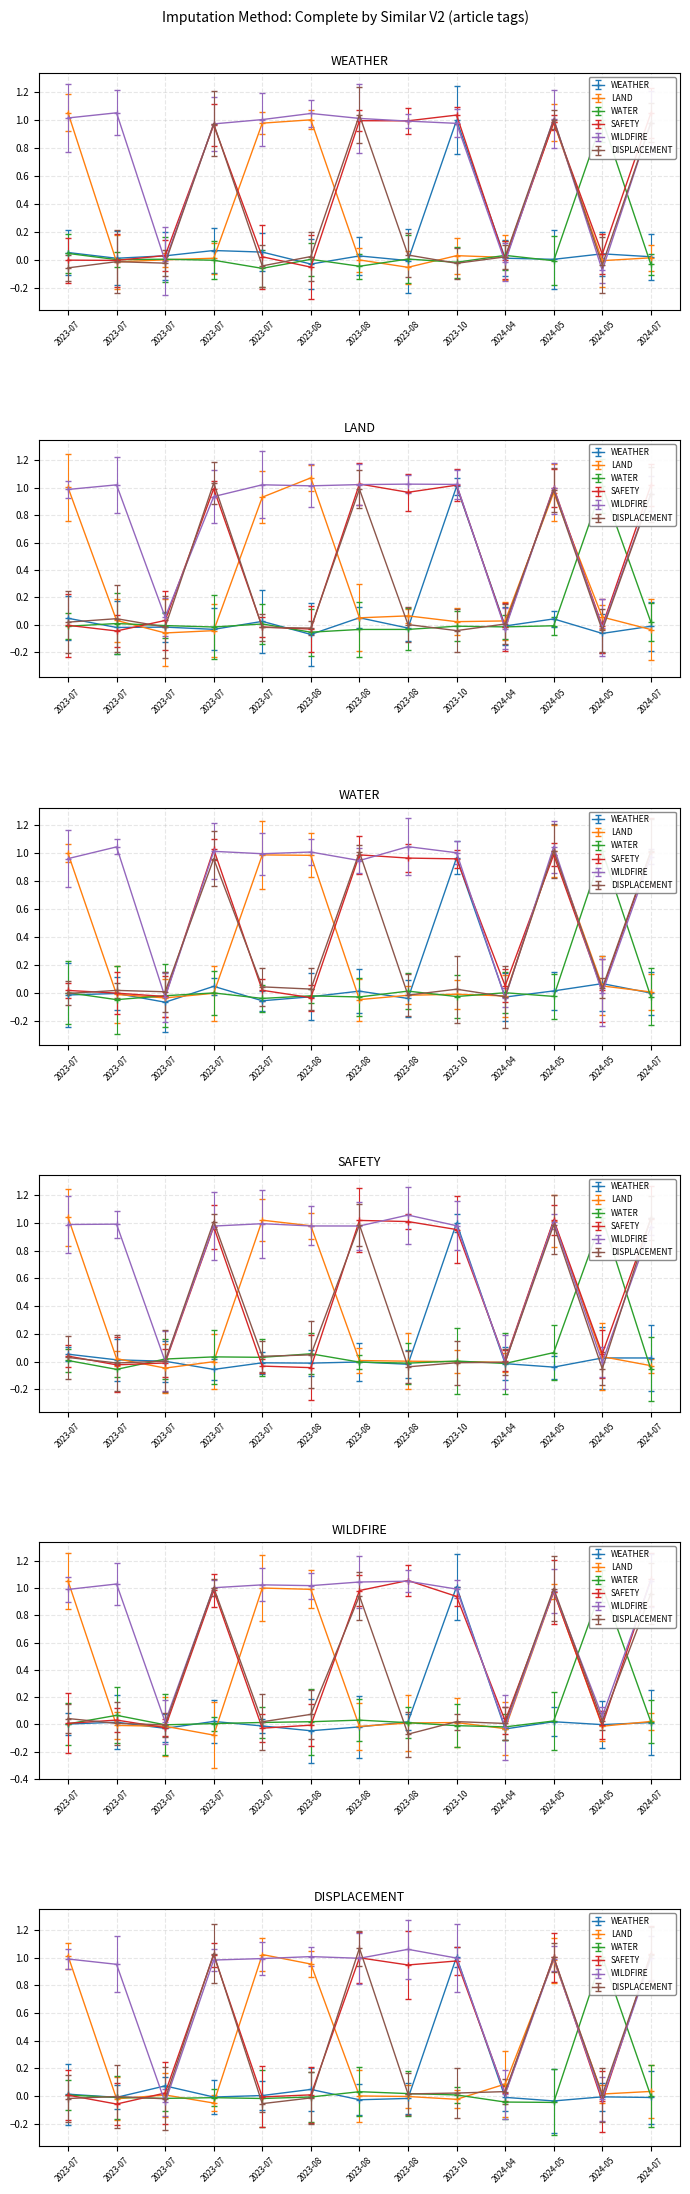

What are all the series names shown in the legend?

WEATHER, LAND, WATER, SAFETY, WILDFIRE, DISPLACEMENT